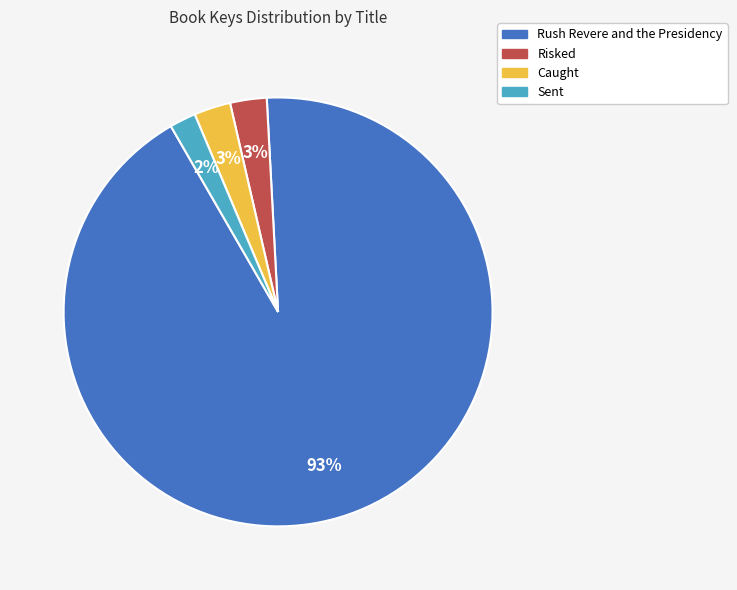

How many slices are in this pie chart?

4